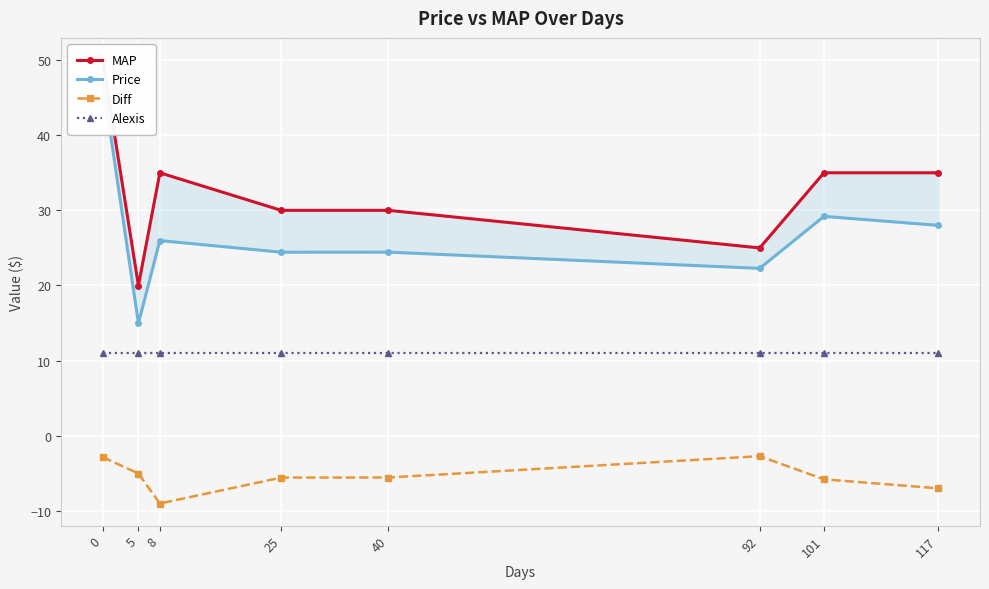

What is the value of the MAP point at the 2nd from the left?

20.0